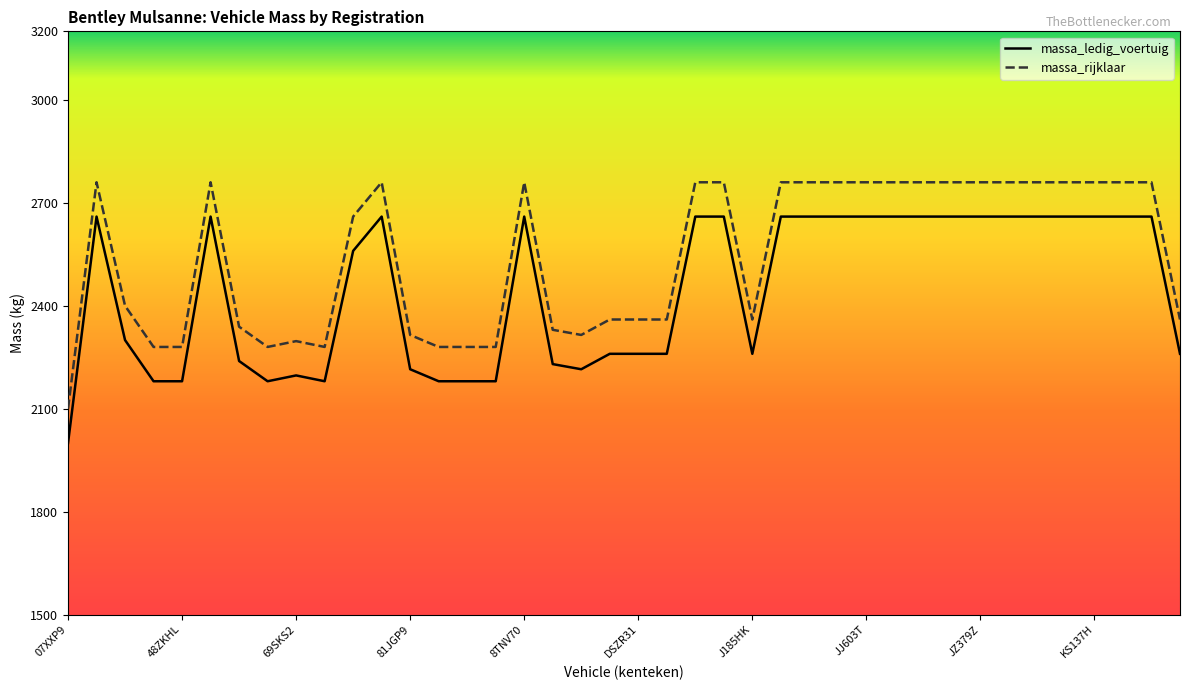

How many interior local valleys does the massa_rijklaar series have?

4